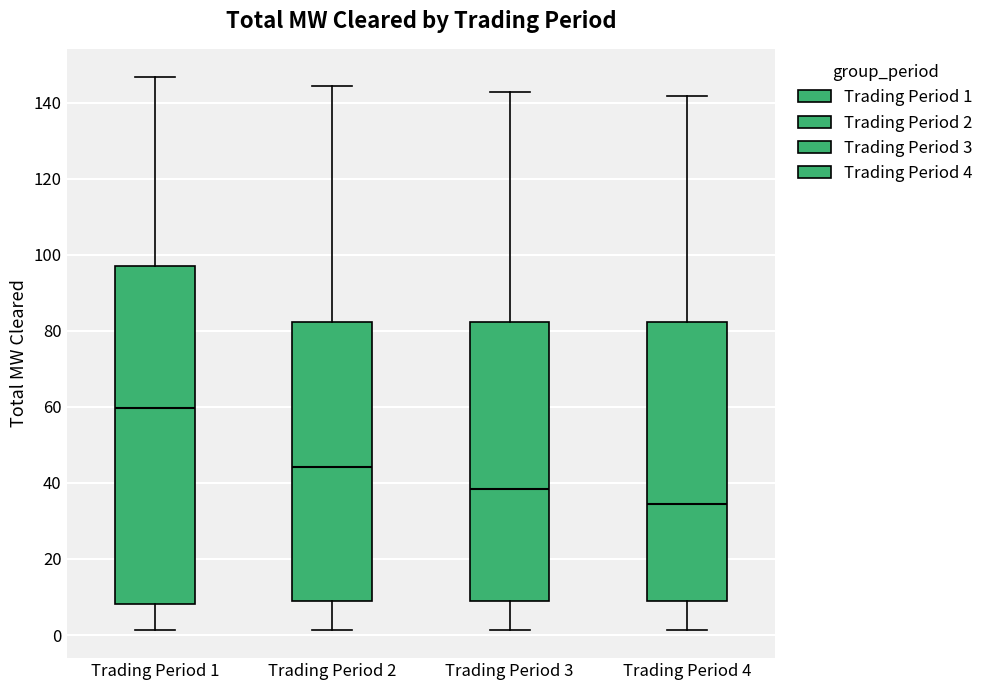

Reading left to right, read every box against the y-axis: the position of its median line, the range the box covers, and the ends of its whiskers. The values are not printed on the chart, so give them approximately, as read against the axis.

Trading Period 1: median 60, box 8 to 98, whiskers 2 to 146
Trading Period 2: median 44, box 8 to 82, whiskers 2 to 144
Trading Period 3: median 38, box 10 to 82, whiskers 2 to 142
Trading Period 4: median 34, box 8 to 82, whiskers 2 to 142